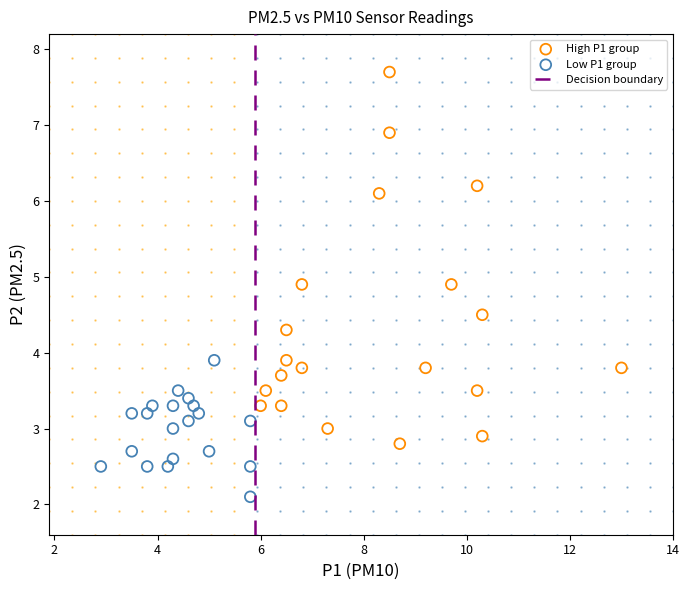

Which series contains the highest Y value?

High P1 group